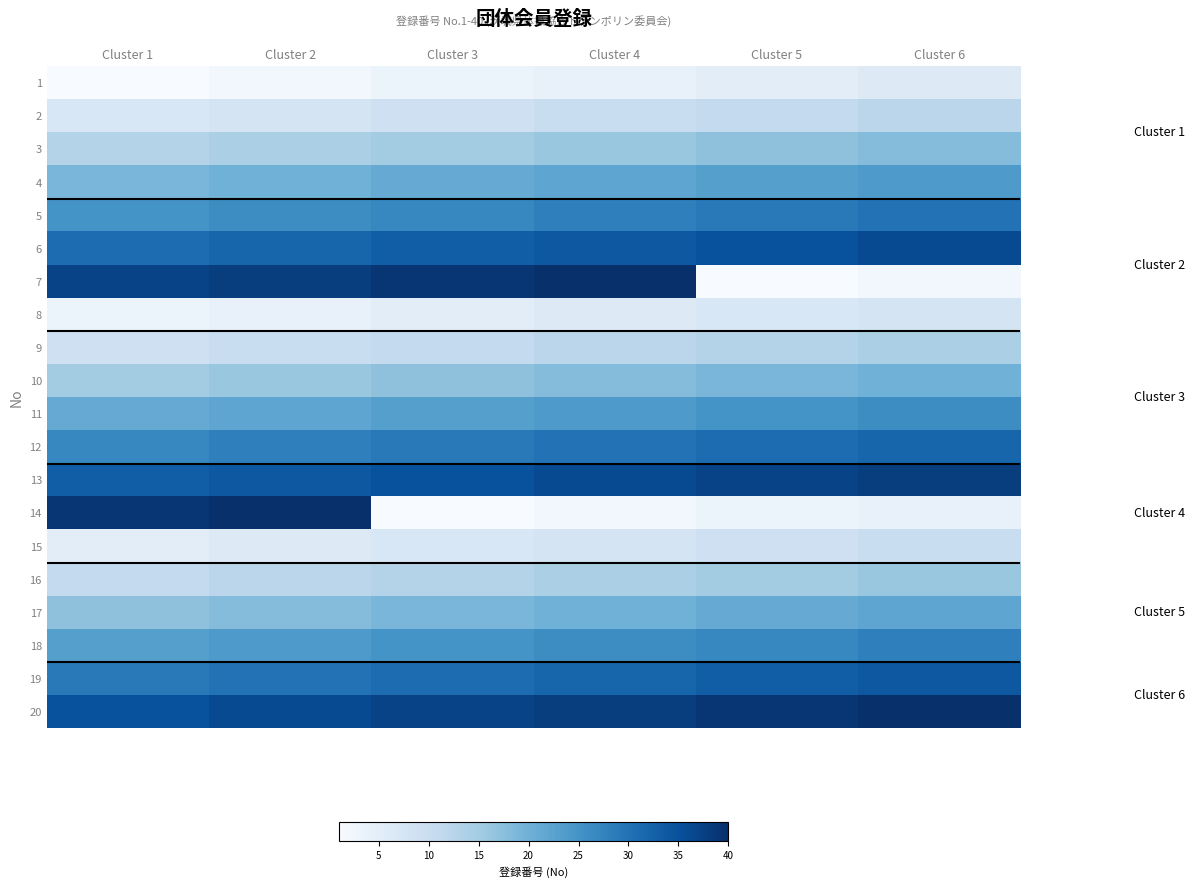

Count the number of data series in this chart.

20